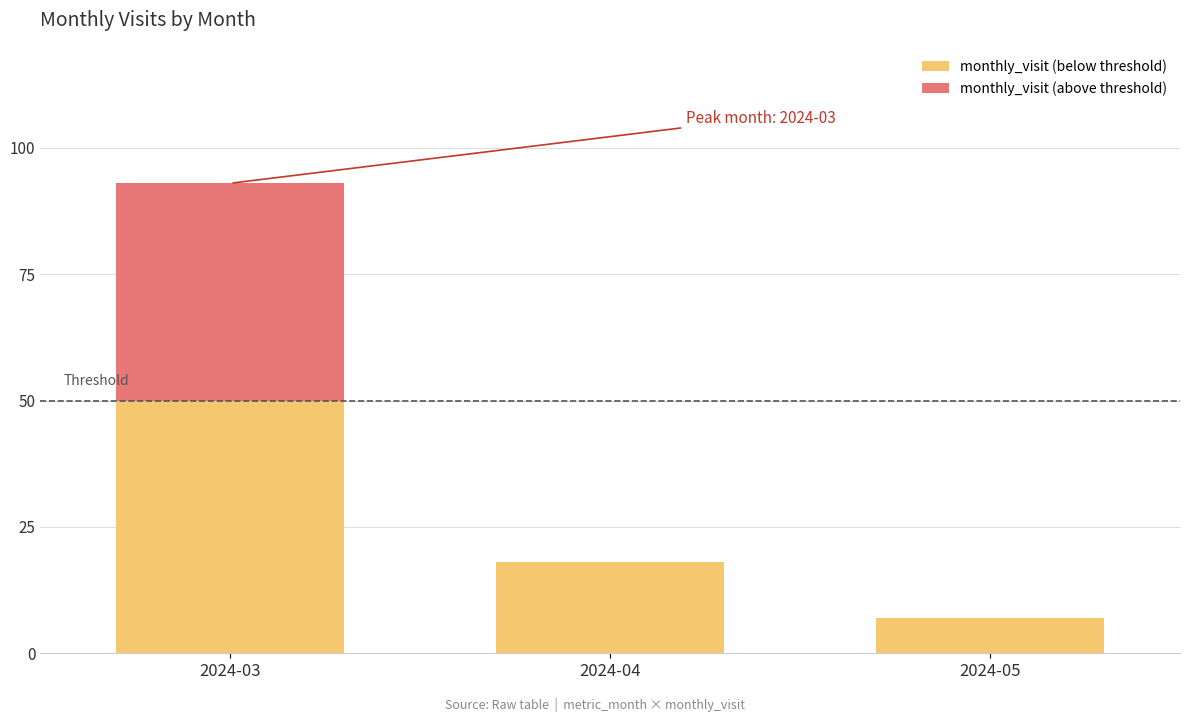

Which has a higher value, 2024-04 or 2024-03?

2024-03